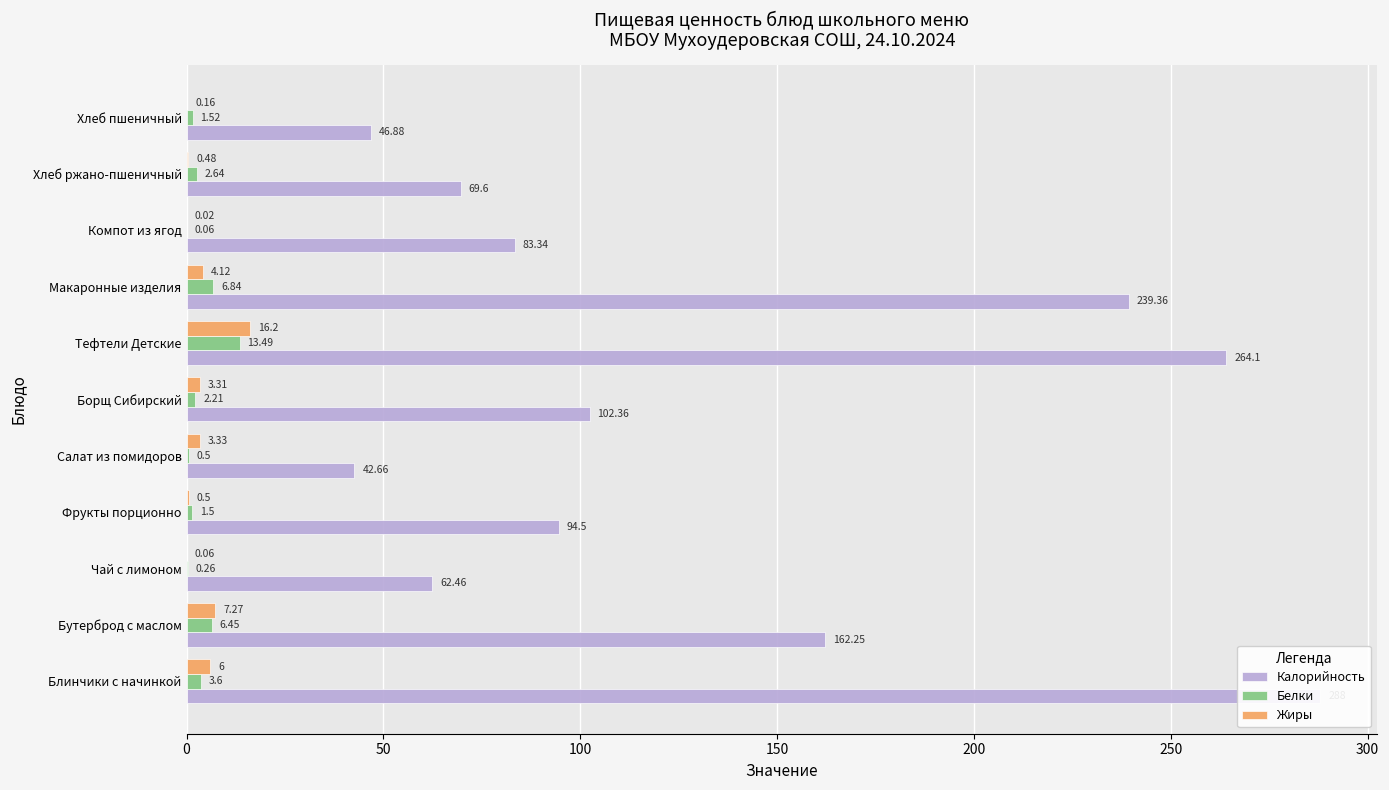

Count the number of data series in this chart.

3